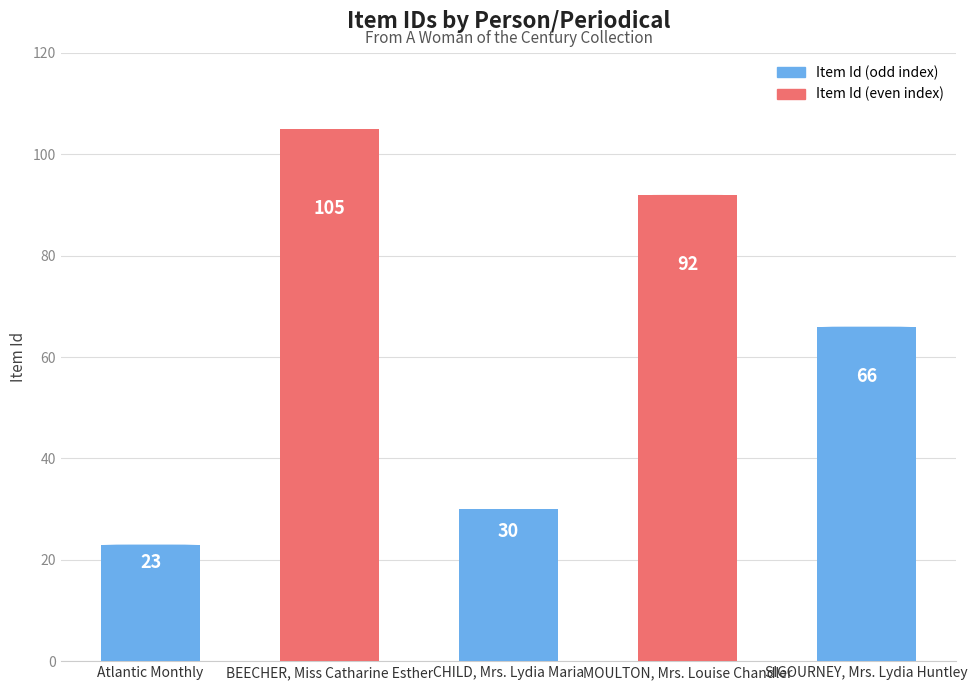

Rank the categories by value from lowest to highest.

Atlantic Monthly, CHILD, Mrs. Lydia Maria, SIGOURNEY, Mrs. Lydia Huntley, MOULTON, Mrs. Louise Chandler, BEECHER, Miss Catharine Esther